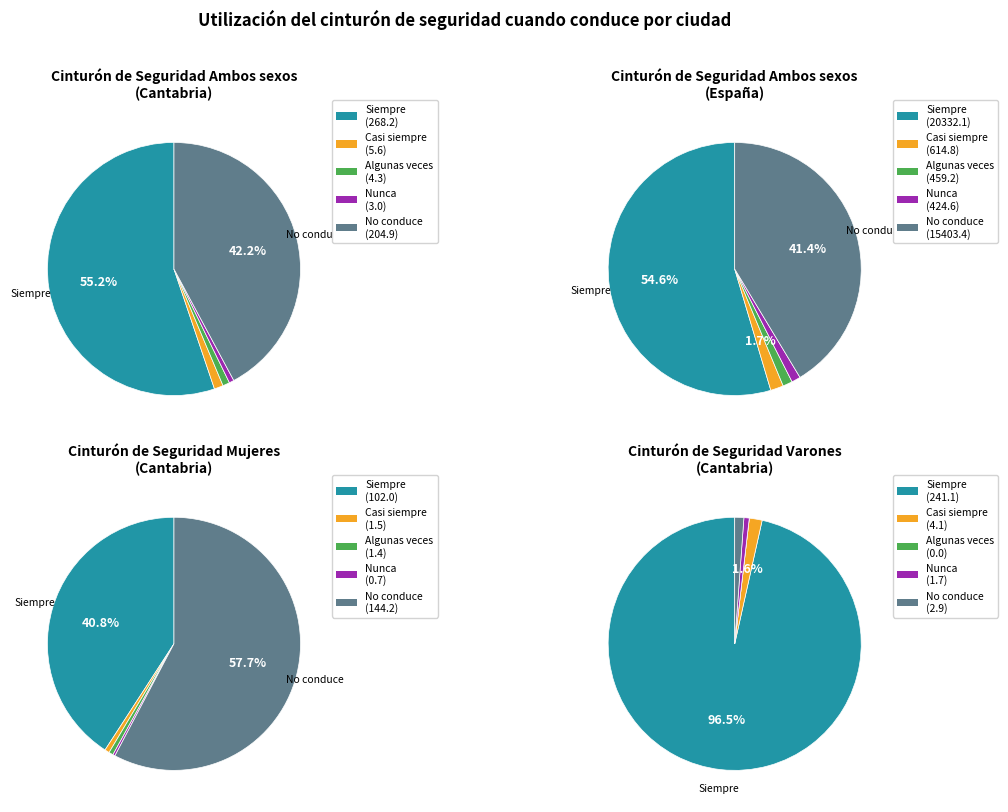

The Cantabria slice represents 7% of the pie. True or false?

False